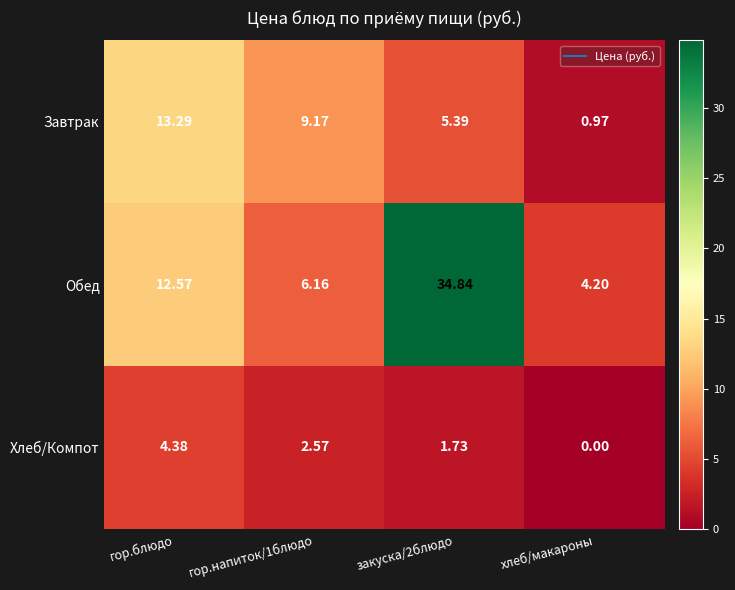

Where is Обед nearest to the value 19?

гор.блюдо